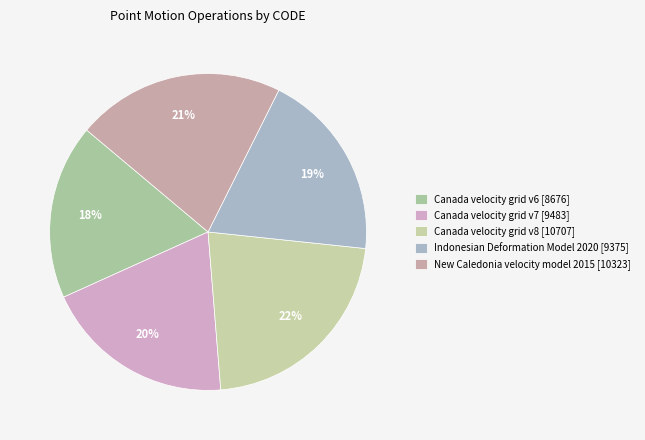

True or false: Canada velocity grid v6 accounts for 26% of the total.

False